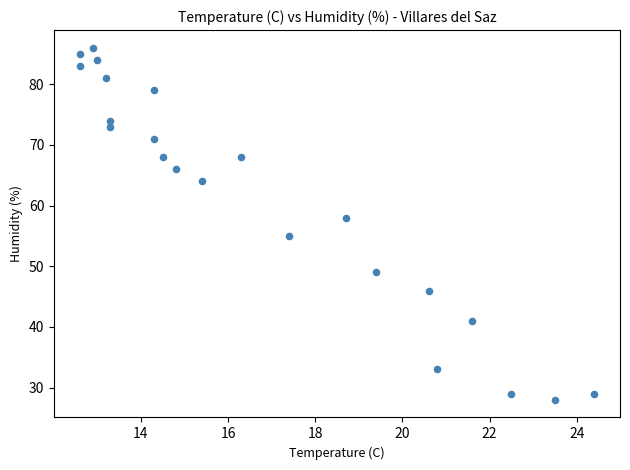

What Y value in the scatter plot is closest to 57?

58